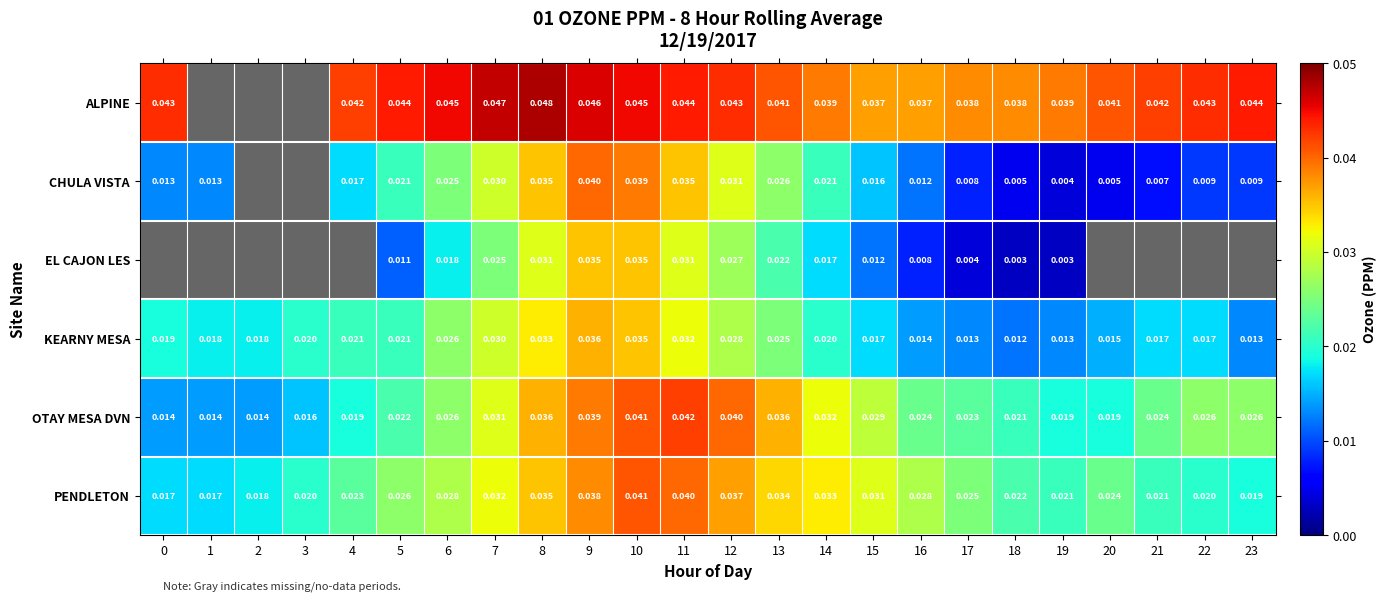

Rank the series at 9 from highest to lowest value.

ALPINE, CHULA VISTA, OTAY MESA DVN, PENDLETON, KEARNY MESA, EL CAJON LES